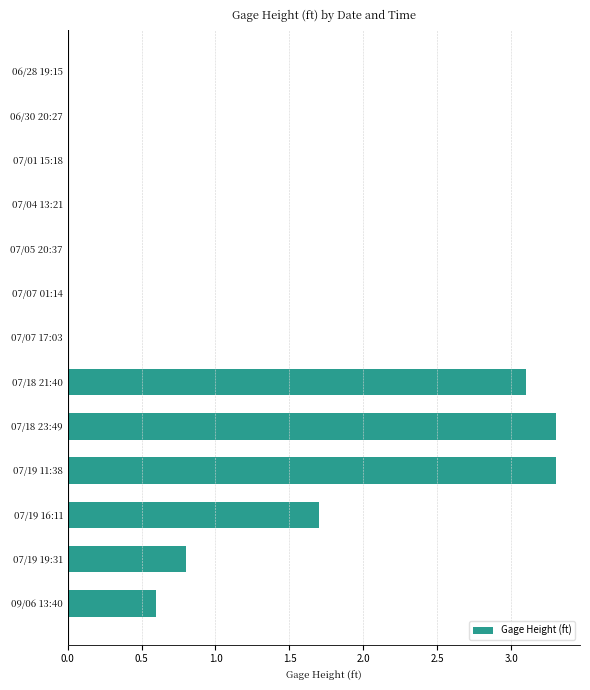

Are the bars horizontal?

Yes